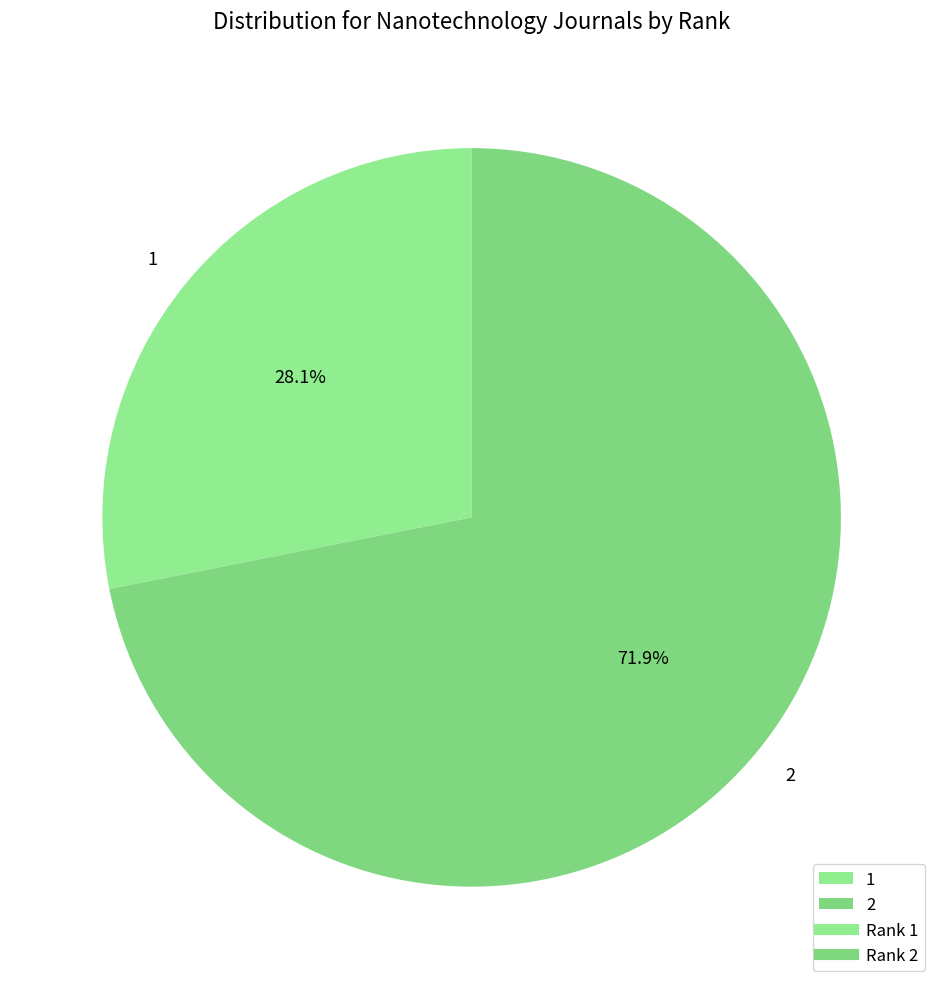

To the nearest percent, what percentage of the pie is 1?

28%